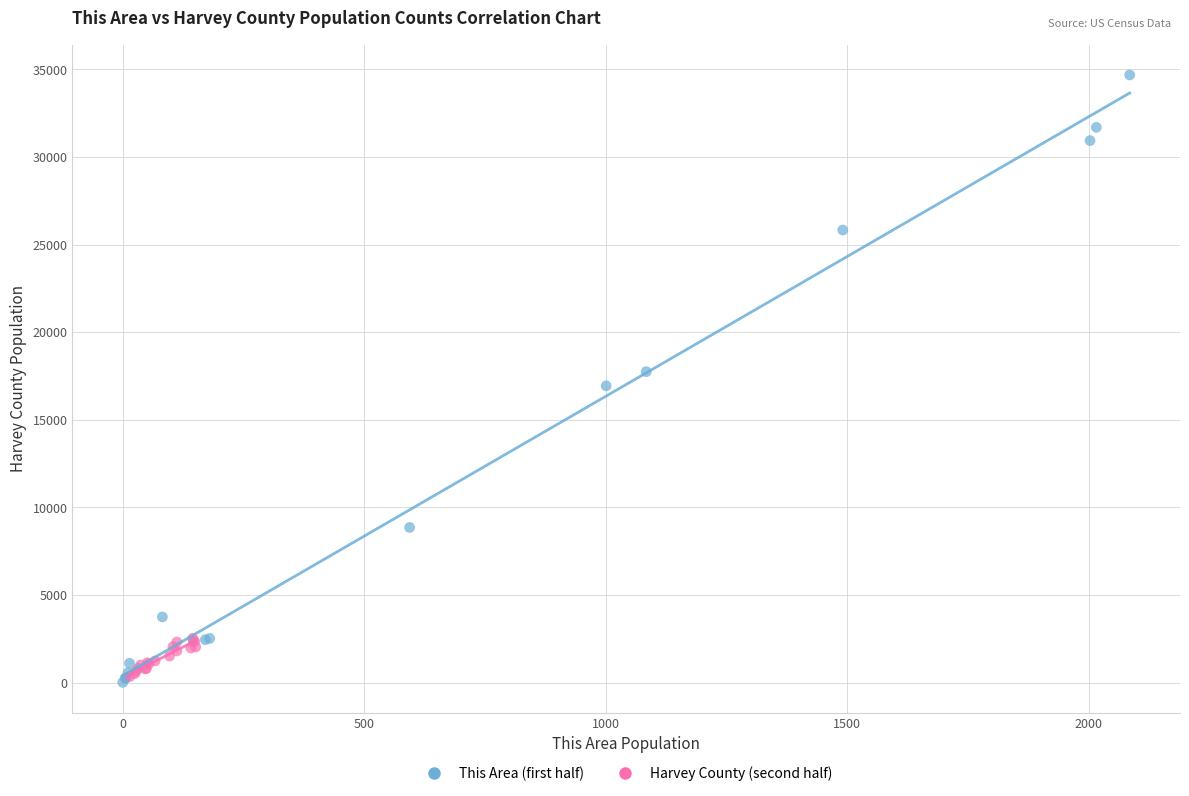

Which series contains the highest Y value?

This Area (first half)